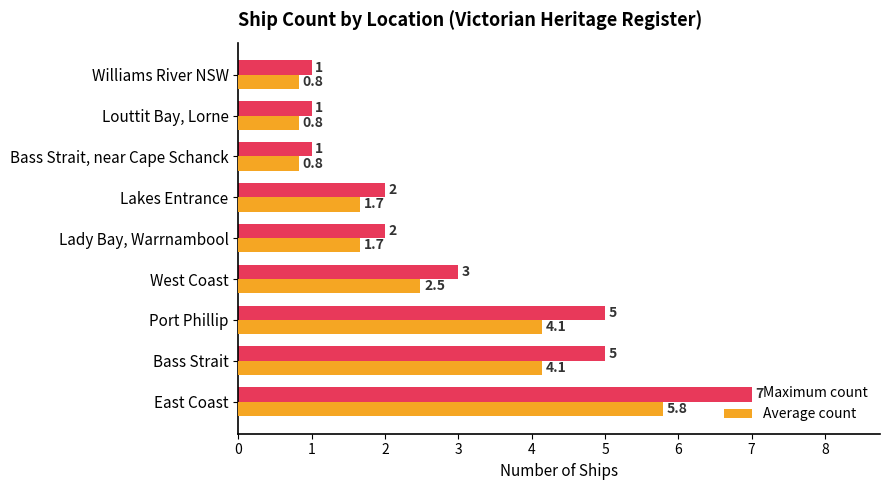

At how many categories does at least one series exceed 6?

1